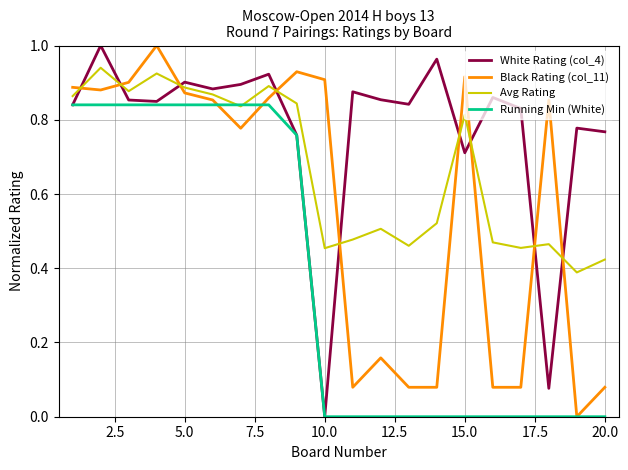

Which series ends up on top after the final intersection of Black Rating (col_11) and White Rating (col_4)?

White Rating (col_4)